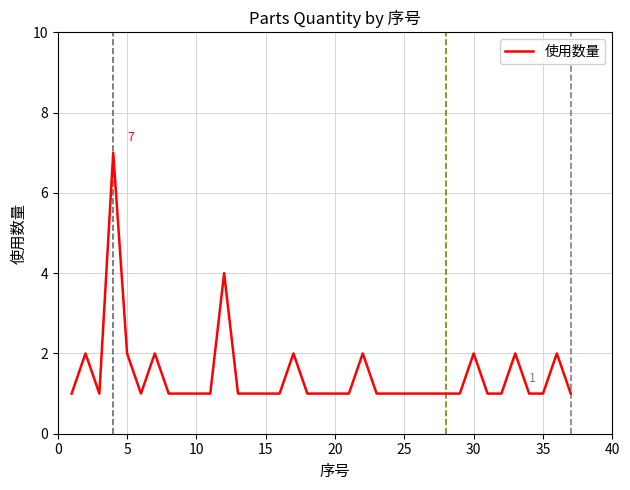

What is the maximum value shown in the chart?

7